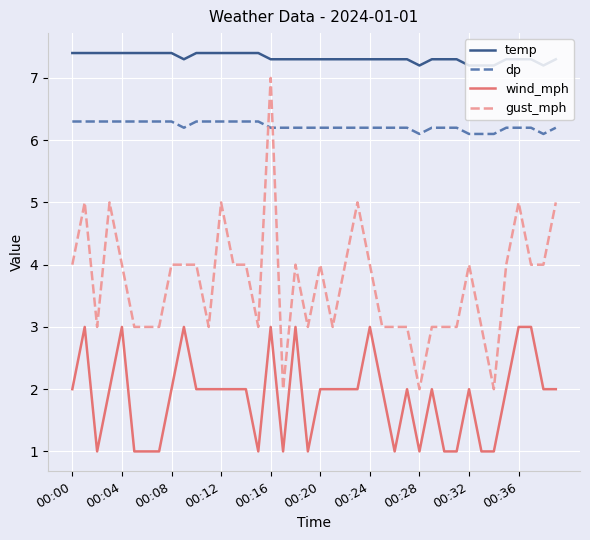

Which series has the largest range (max minus min)?

gust_mph